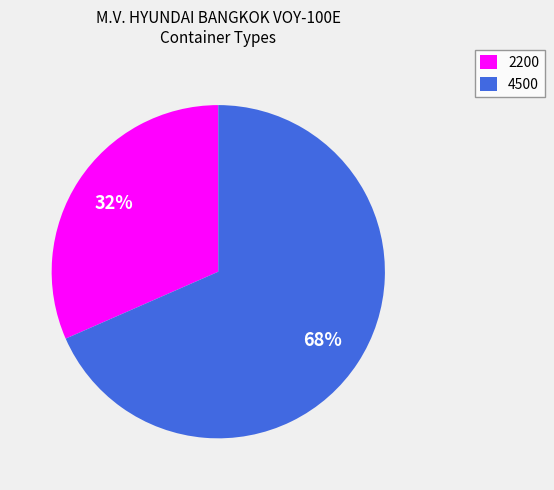

Approximately how many times larger is the value at 2200 compared to 4500?

0.5